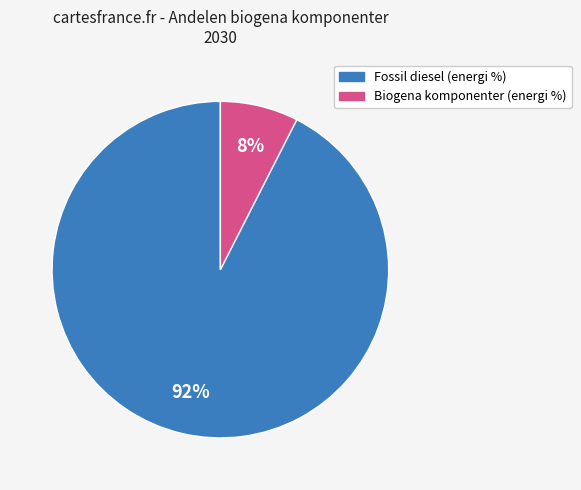

To the nearest percent, what is the combined percentage of Biogena komponenter (energi %) and Fossil diesel (energi %)?

100%